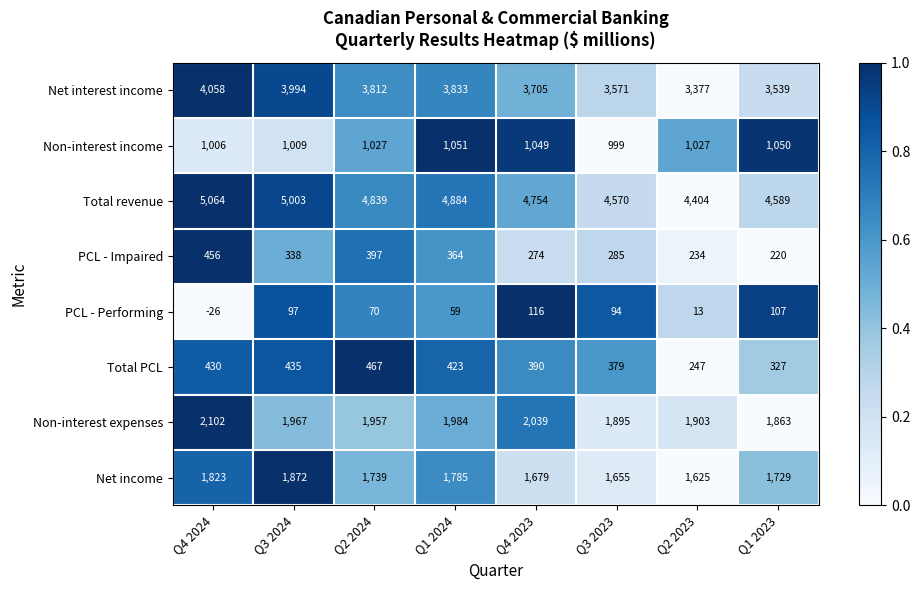

Where is Net interest income nearest to the value 3717?

Q4 2023